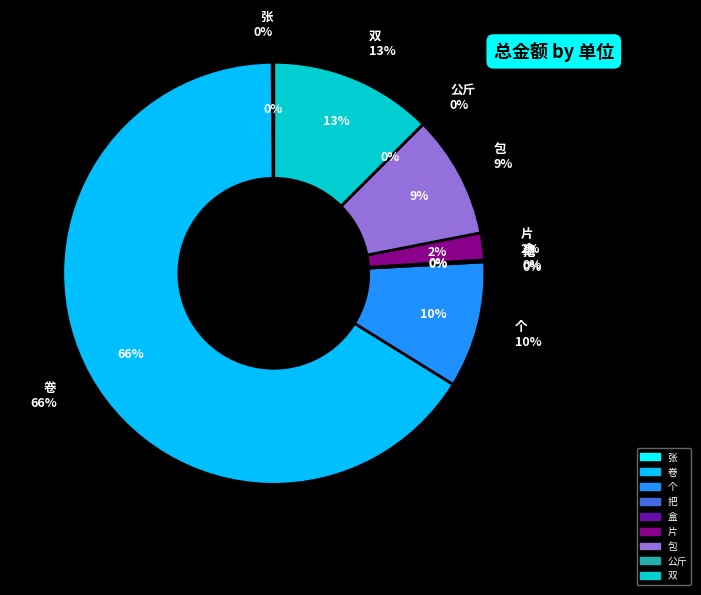

How many slices are in this pie chart?

9